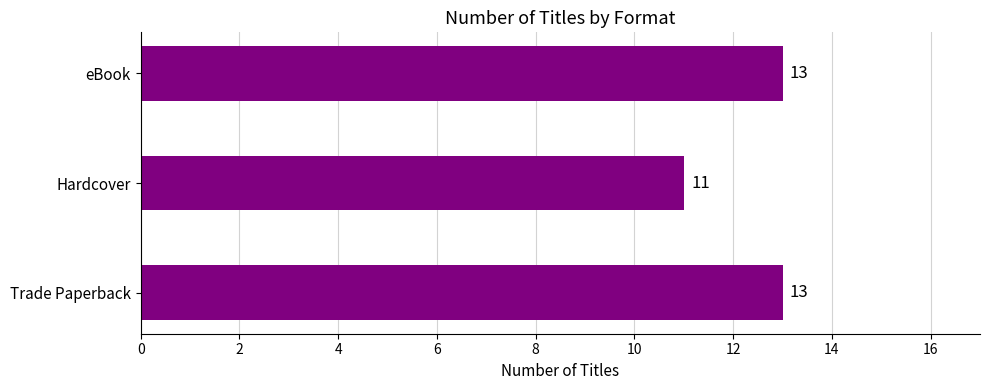

The value at Hardcover is 20. True or false?

False